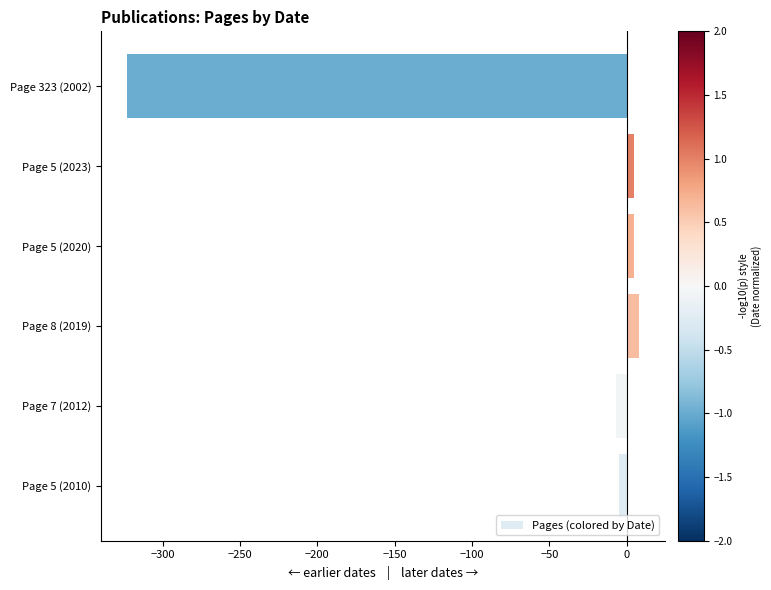

What is the smallest value displayed?

-323